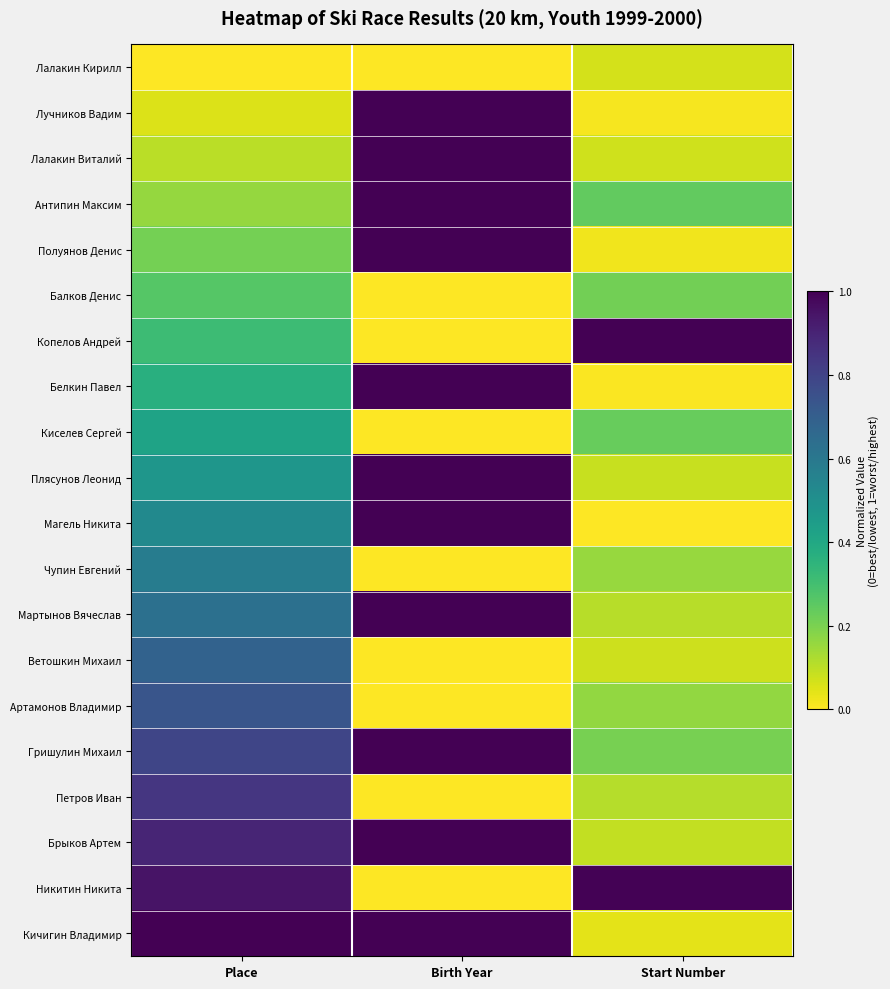

Rank the series by their maximum value, from lowest to highest.

Лалакин Кирилл, Балков Денис, Киселев Сергей, Чупин Евгений, Ветошкин Михаил, Артамонов Владимир, Петров Иван, Никитин Никита, Лучников Вадим, Лалакин Виталий, Антипин Максим, Полуянов Денис, Копелов Андрей, Белкин Павел, Плясунов Леонид, Магель Никита, Мартынов Вячеслав, Гришулин Михаил, Брыков Артем, Кичигин Владимир